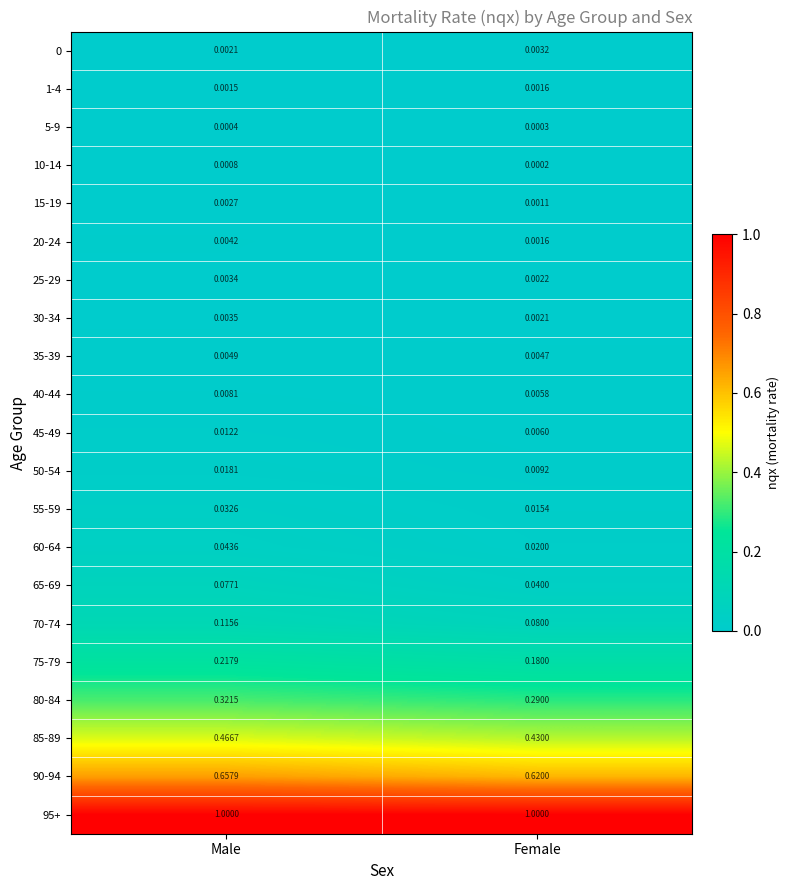

What is the difference between the highest and lowest values at Female?

1.0